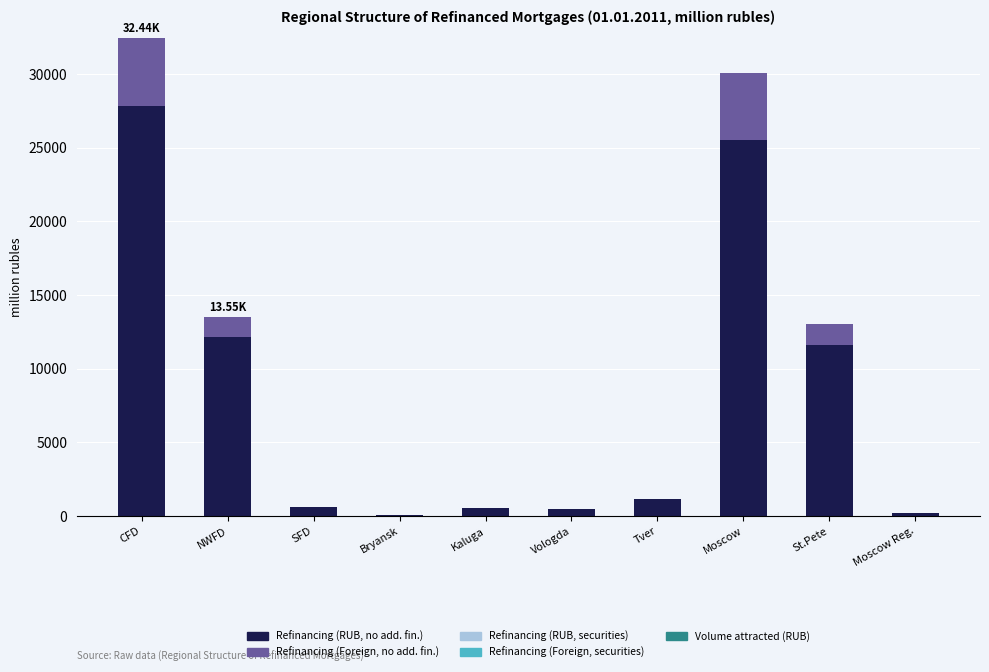

At which category is the sum across all series the highest?

CFD